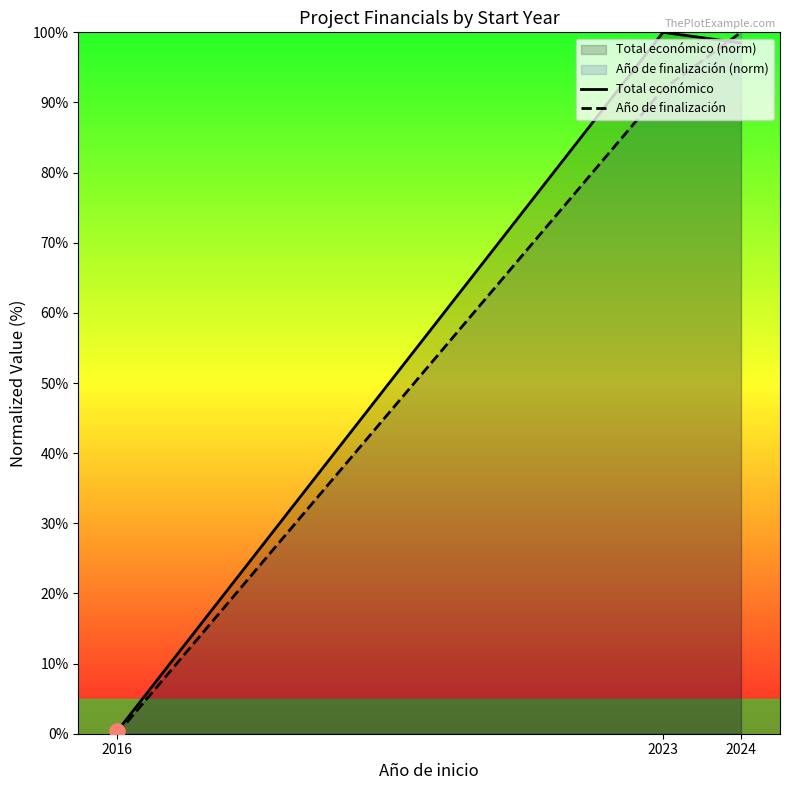

At which category is the sum across all series the highest?

2024